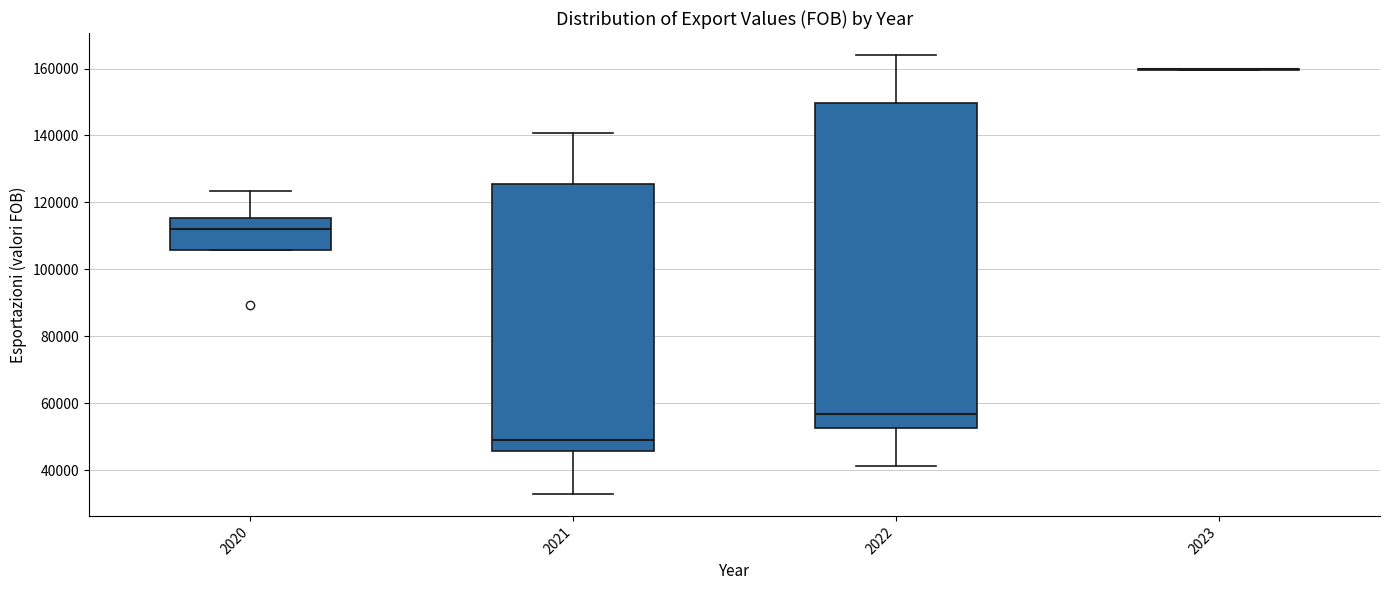

Reading left to right, read every box against the y-axis: the position of its median line, the range the box covers, and the ends of its whiskers. The values are not printed on the chart, so give them approximately, as read against the axis.

2020: median 112000, box 106000 to 116000, whiskers 106000 to 124000
2021: median 50000, box 46000 to 126000, whiskers 32000 to 140000
2022: median 56000, box 52000 to 150000, whiskers 42000 to 164000
2023: box collapsed to a line at 160000, whiskers 160000 to 160000